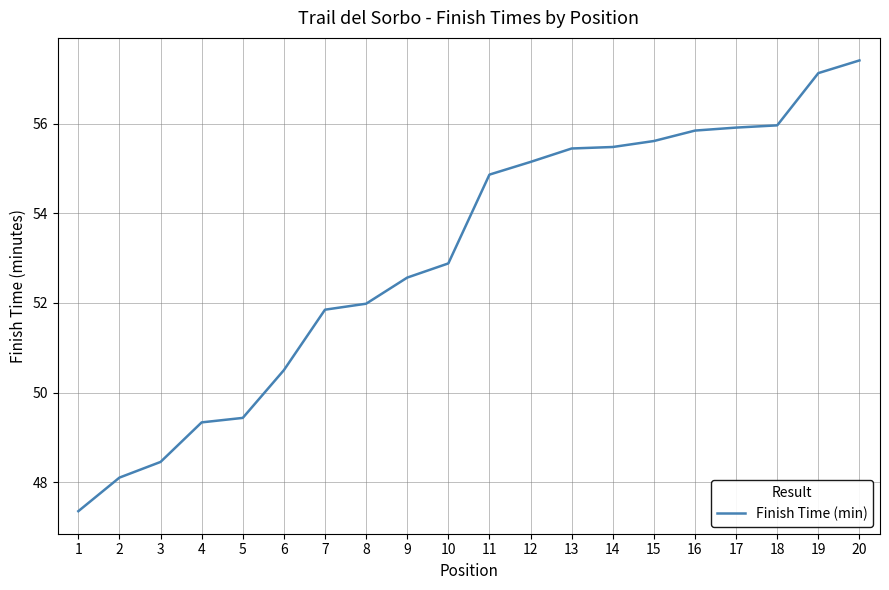

At which category does the chart reach its peak across all series?

20